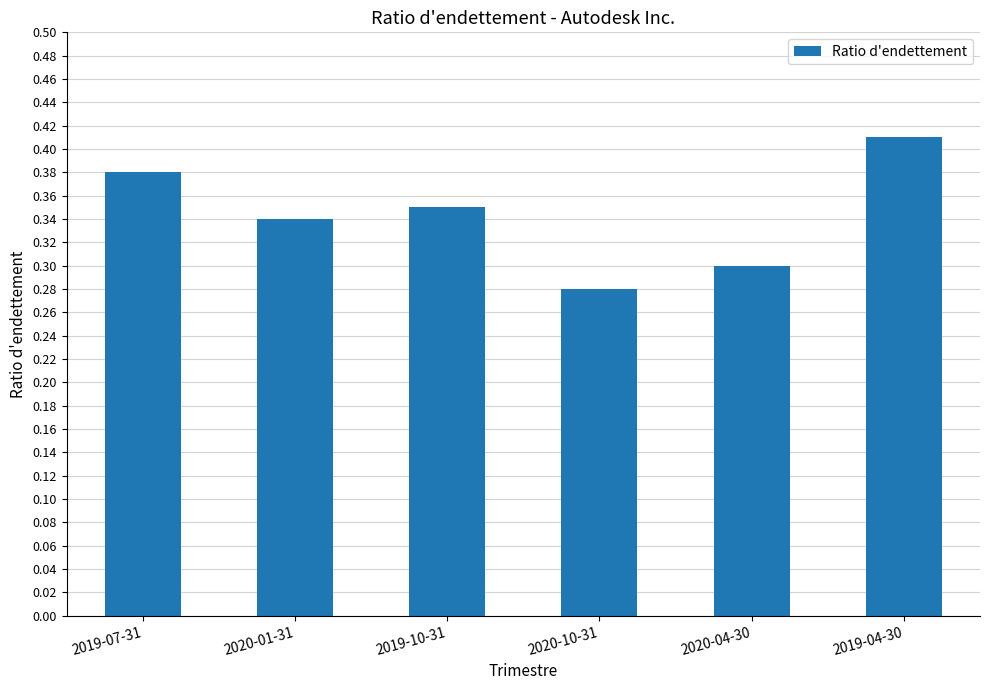

What is the label of the 6th bar from the right?

2019-07-31